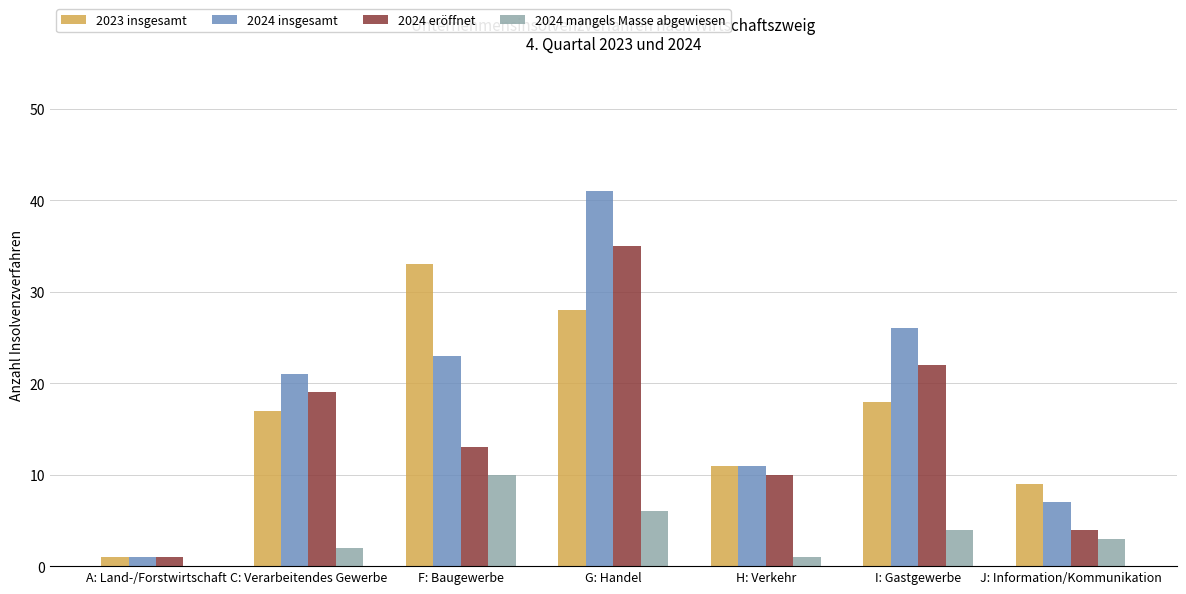

How many groups of bars are there?

7